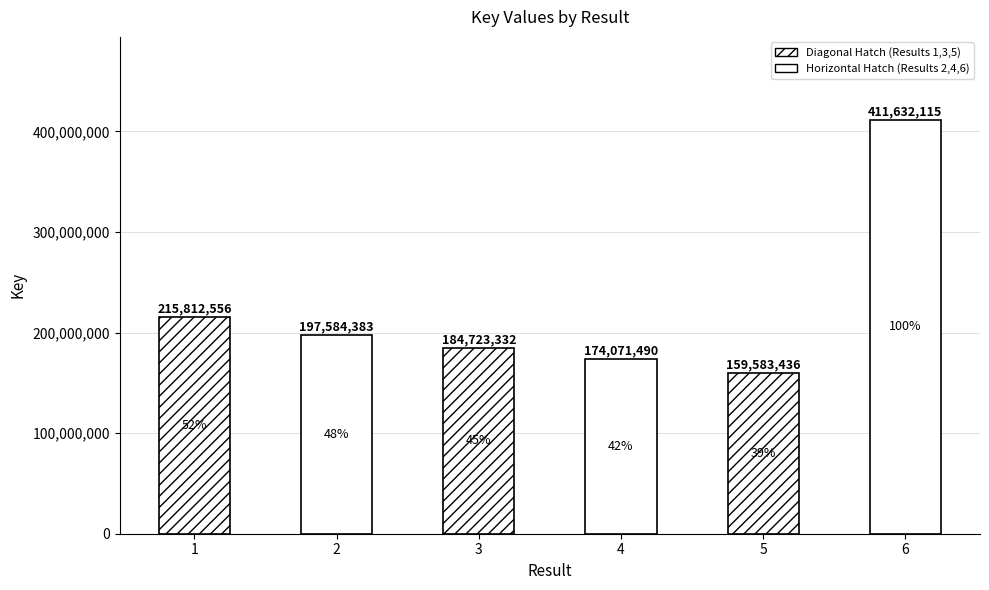

List the labels in order of value, smallest first.

5, 4, 3, 2, 1, 6